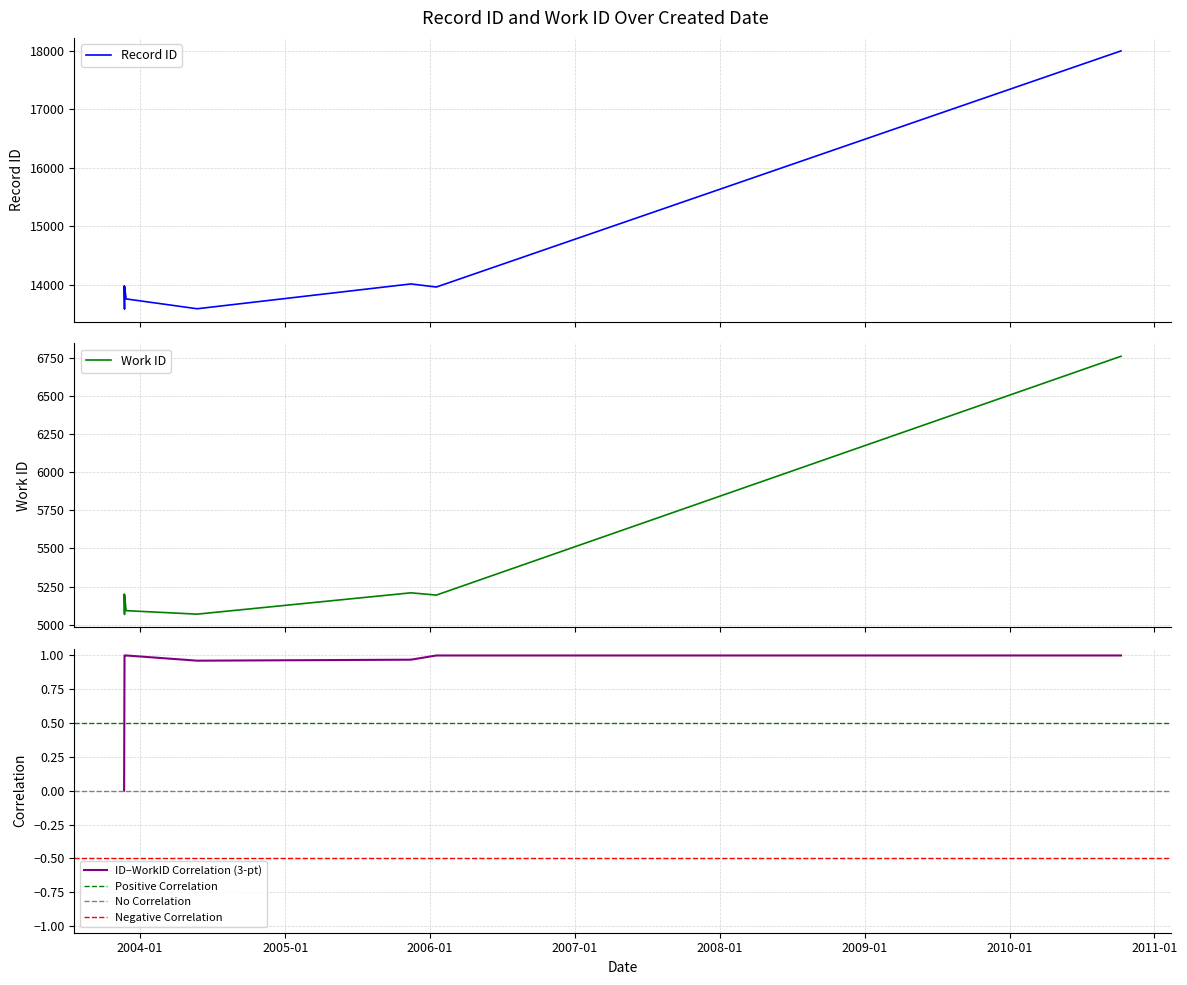

At which label is id closest to 5914?

2003-11-23